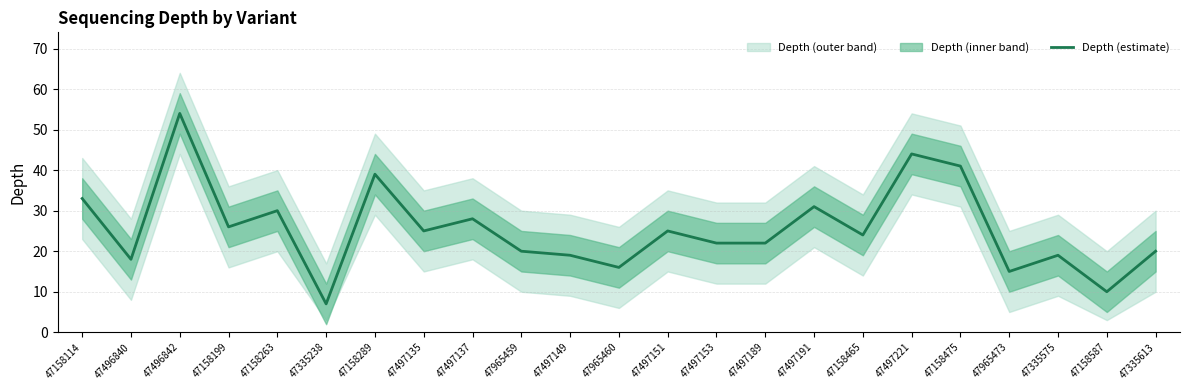

Rank the categories by value from highest to lowest.

47496842, 47497221, 47158475, 47158289, 47158114, 47497191, 47158263, 47497137, 47158199, 47497135, 47497151, 47158465, 47497153, 47497189, 47965459, 47335613, 47497149, 47335575, 47496840, 47965460, 47965473, 47158587, 47335238